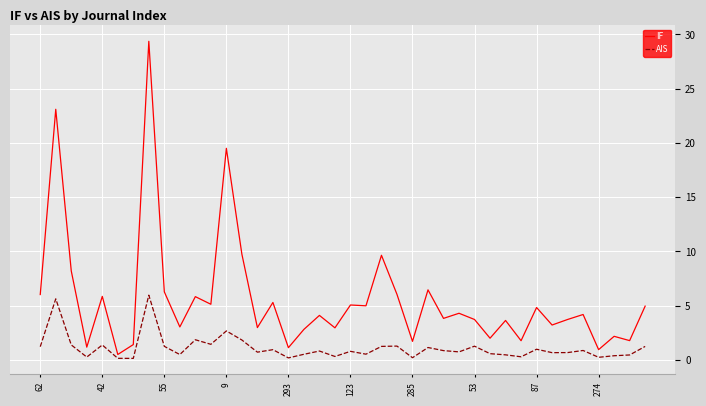

What is the maximum value shown in the chart?

29.4